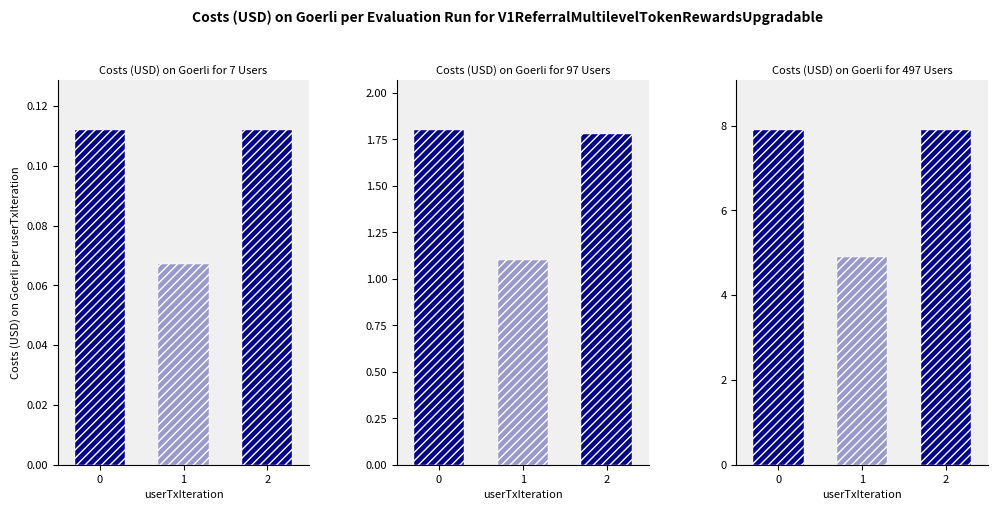

Reading right to left, what are all the values shown in this chart?

7 Users: 2=0.1	1=0.1	0=0.1
97 Users: 2=1.8	1=1.1	0=1.8
497 Users: 2=7.9	1=4.9	0=7.9